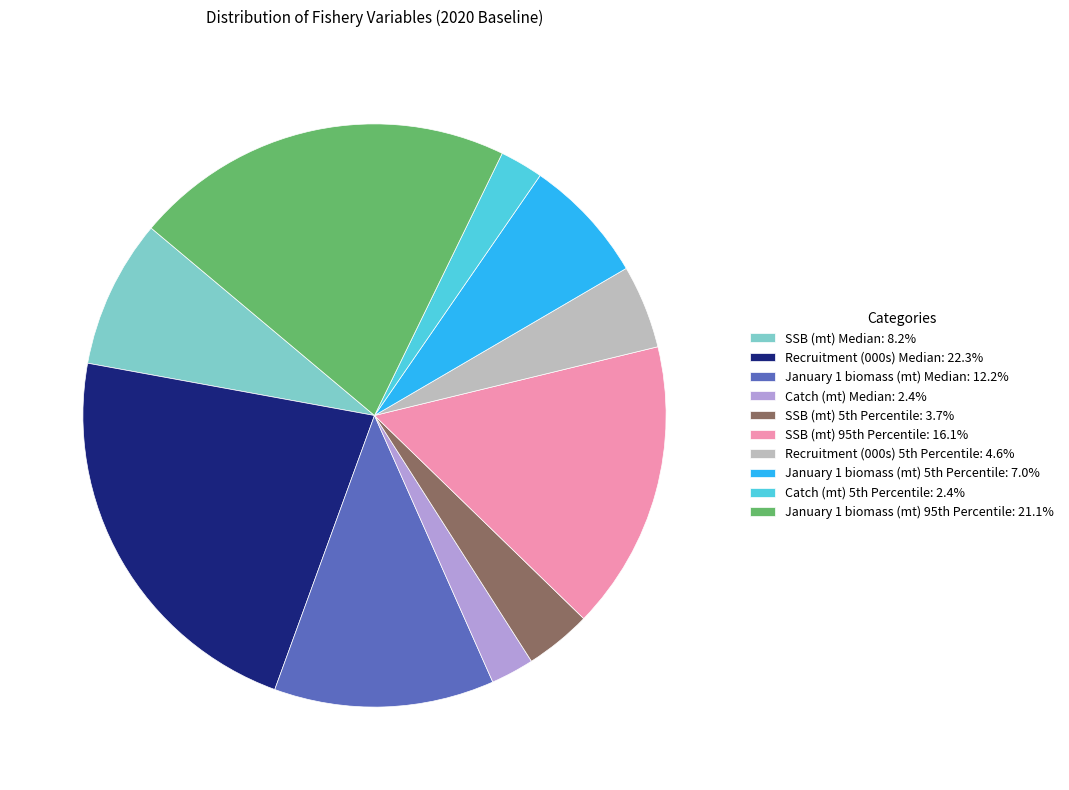

Is there any slice that represents more than half of the pie?

No